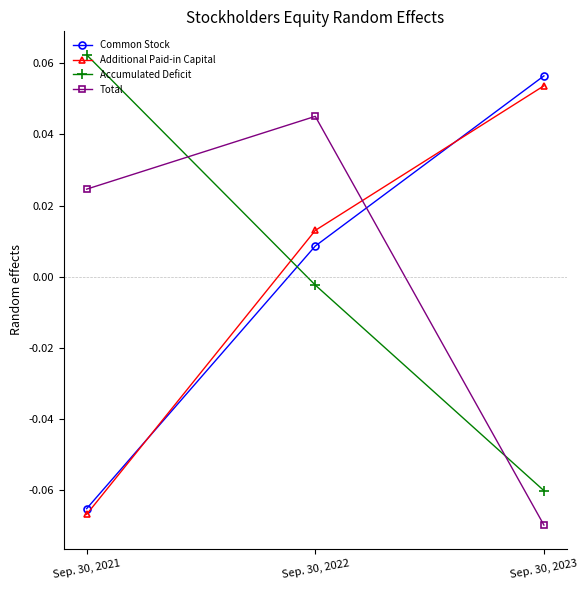

Between Sep. 30, 2021 and Sep. 30, 2022, which series saw the biggest shift?

Additional Paid-in Capital